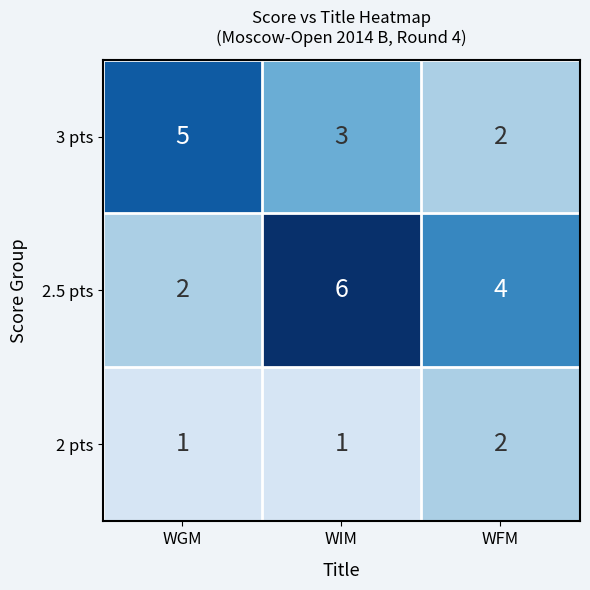

What is the maximum value shown in the chart?

6